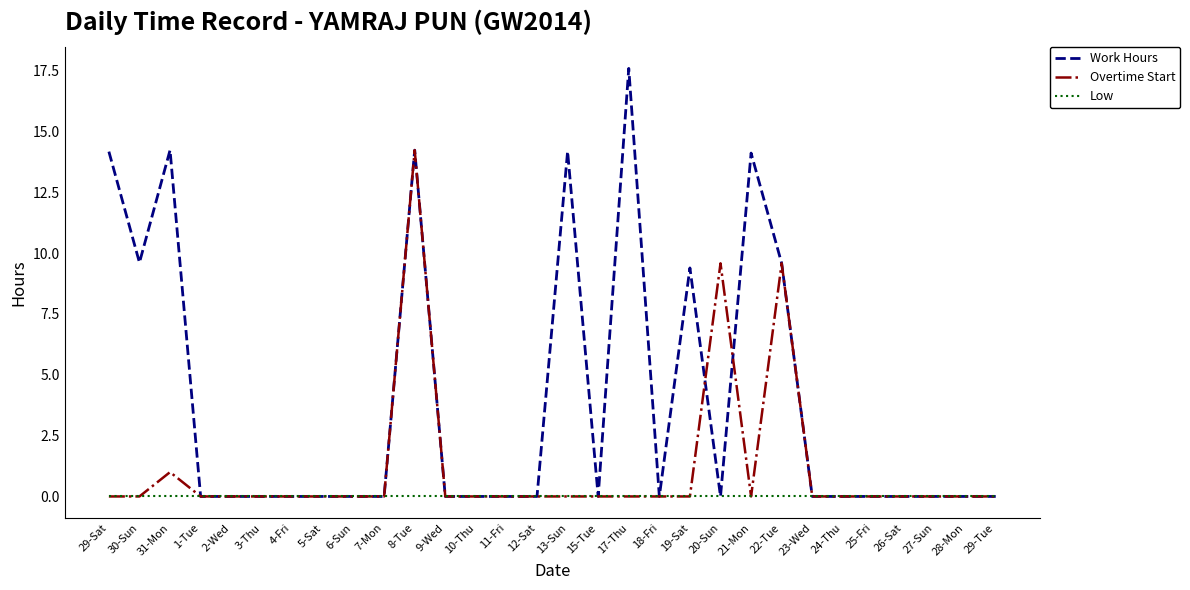

What is the maximum value for Work Hours?

17.6